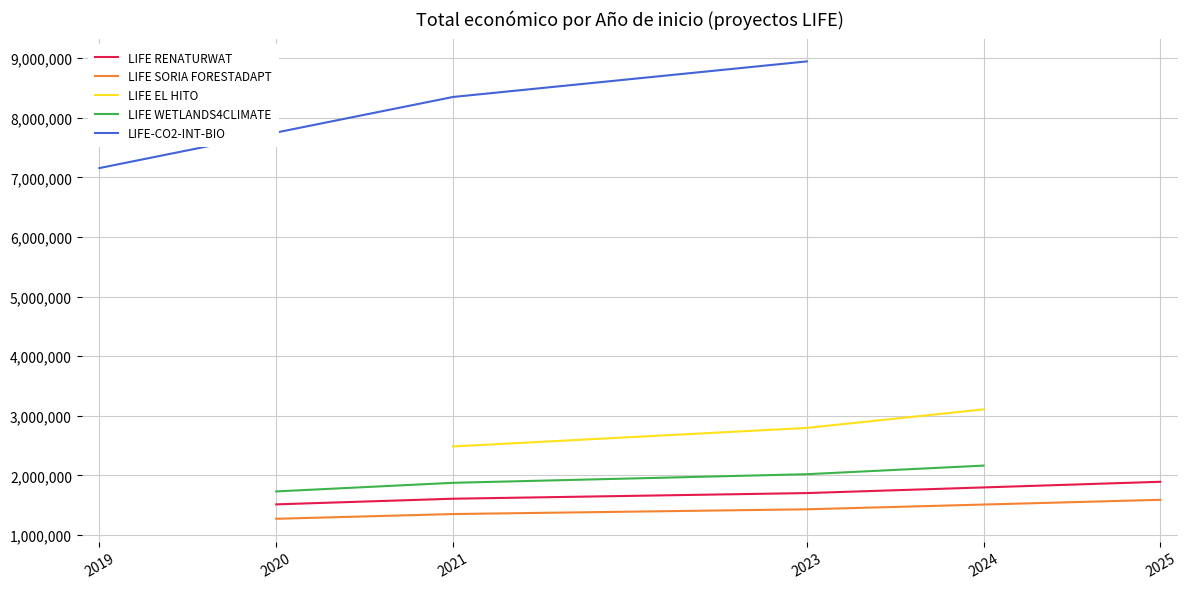

What is the maximum value for LIFE RENATURWAT?

1893955.0